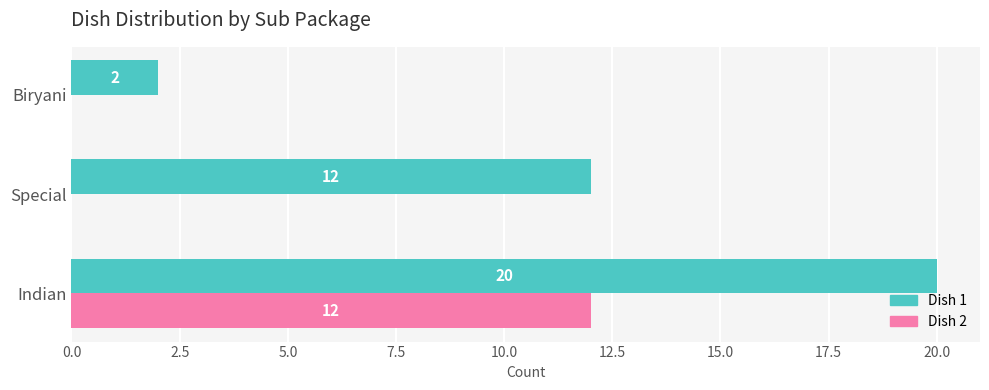

True or false: Dish 2 has a value of 16 at Indian.

False